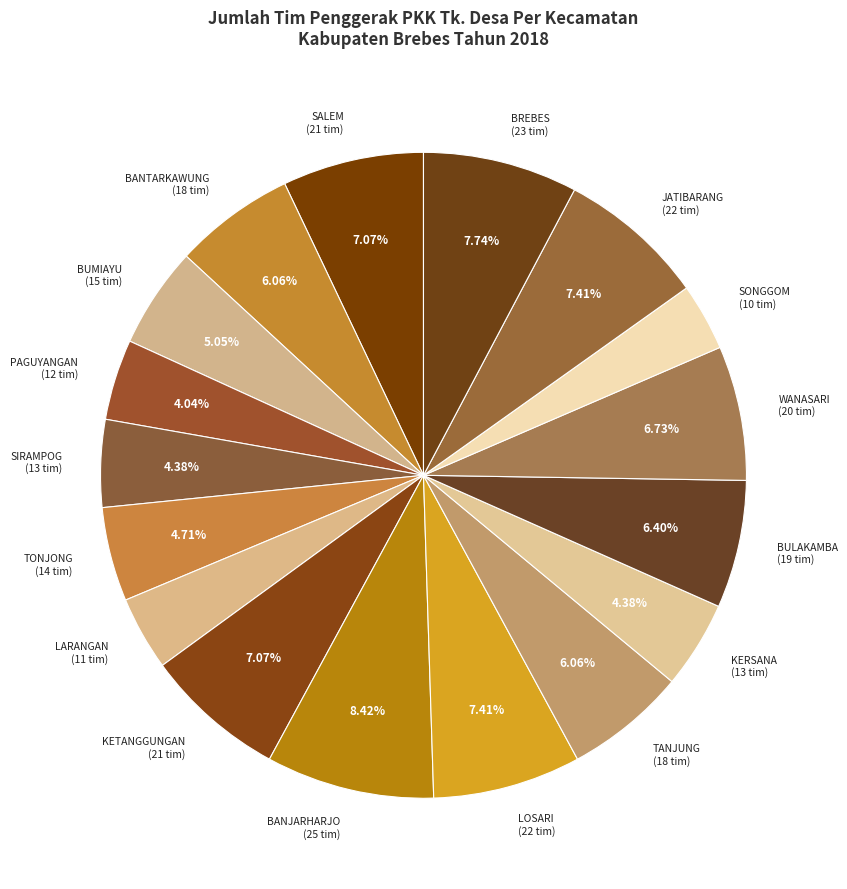

Between TANJUNG (18 tim) and PAGUYANGAN (12 tim), which is larger?

TANJUNG (18 tim)